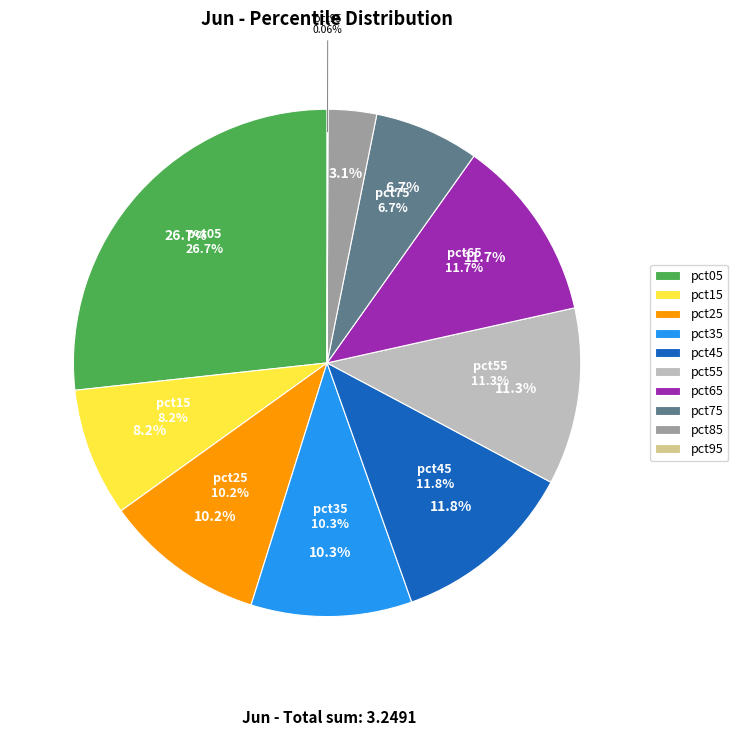

How many segments does this pie chart have?

10